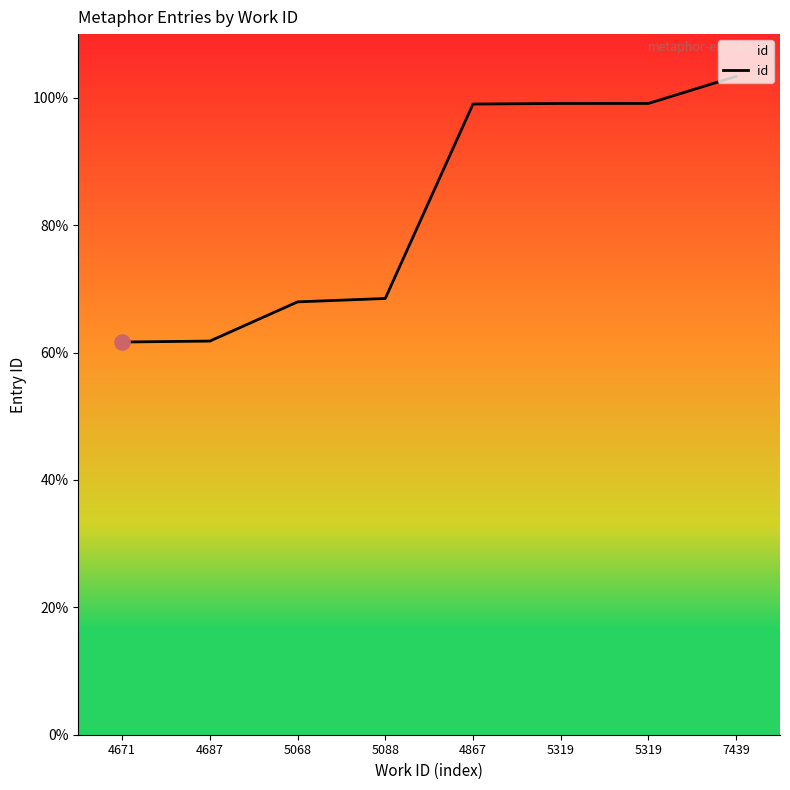

Between 5068 and 4671, which is larger?

5068